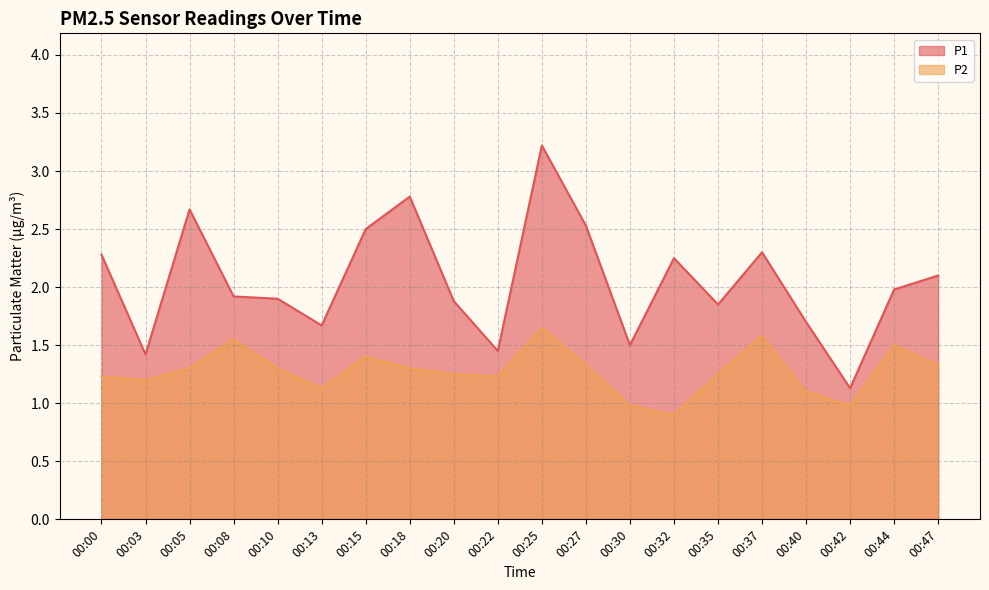

Is it true that P1 equals 0.6 at 00:35?

False